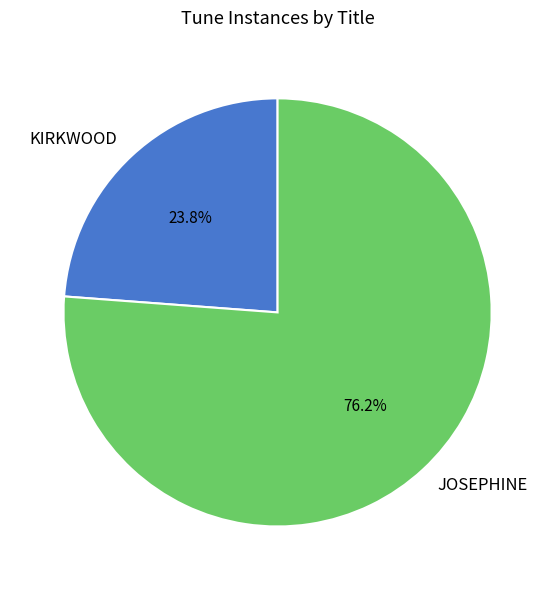

Count the number of slices in the pie.

2